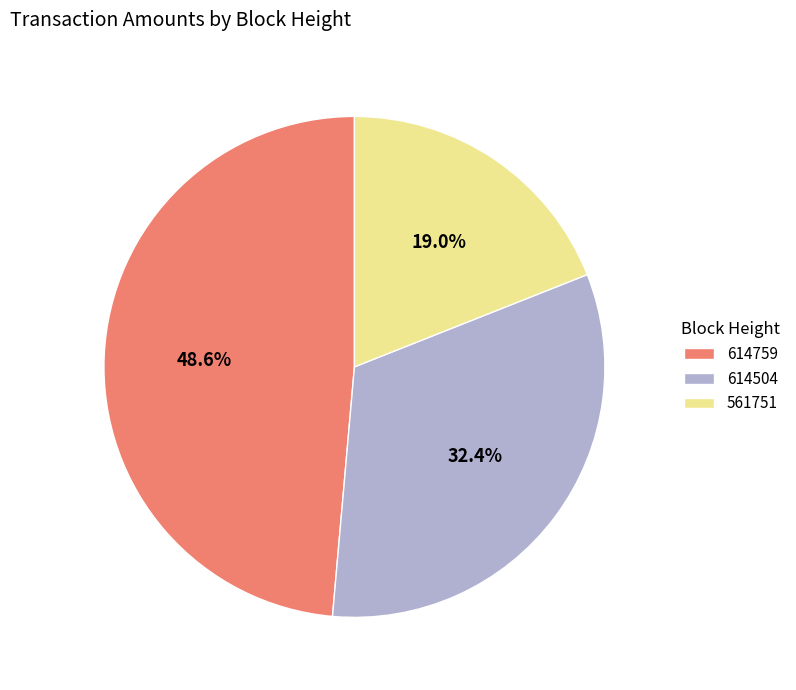

How many slices are in this pie chart?

3